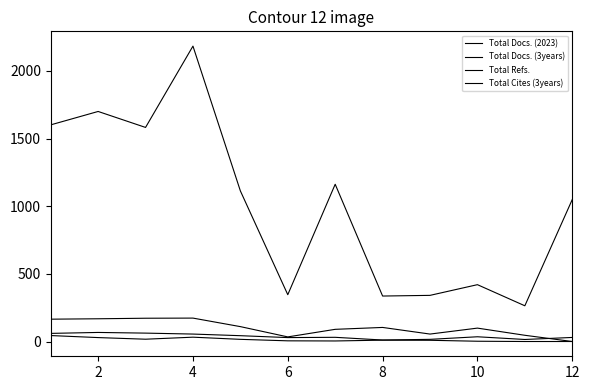

Which category has the highest value in the Total Refs. series?

4